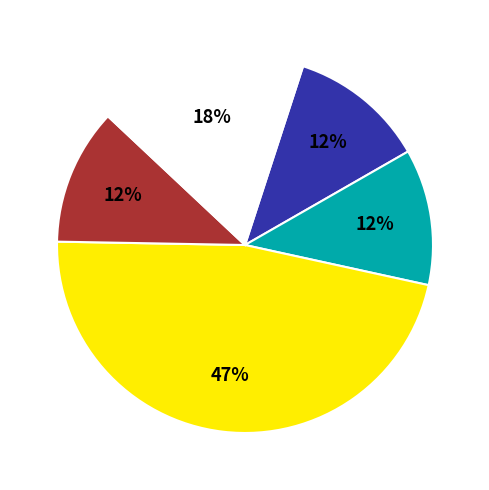

Is there a majority slice in this chart?

No